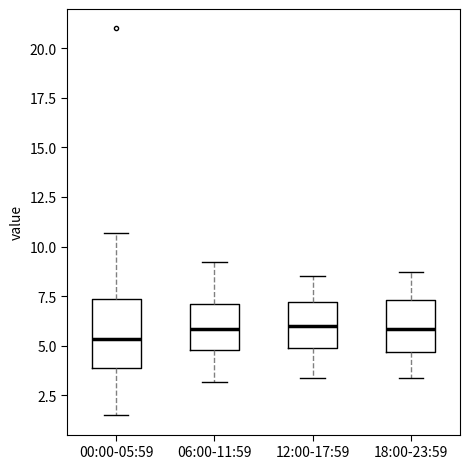

Where is the lower edge of the box for 12:00-17:59 on the y-axis? The values are not printed on the chart, so give them approximately, as read against the axis.

5.0